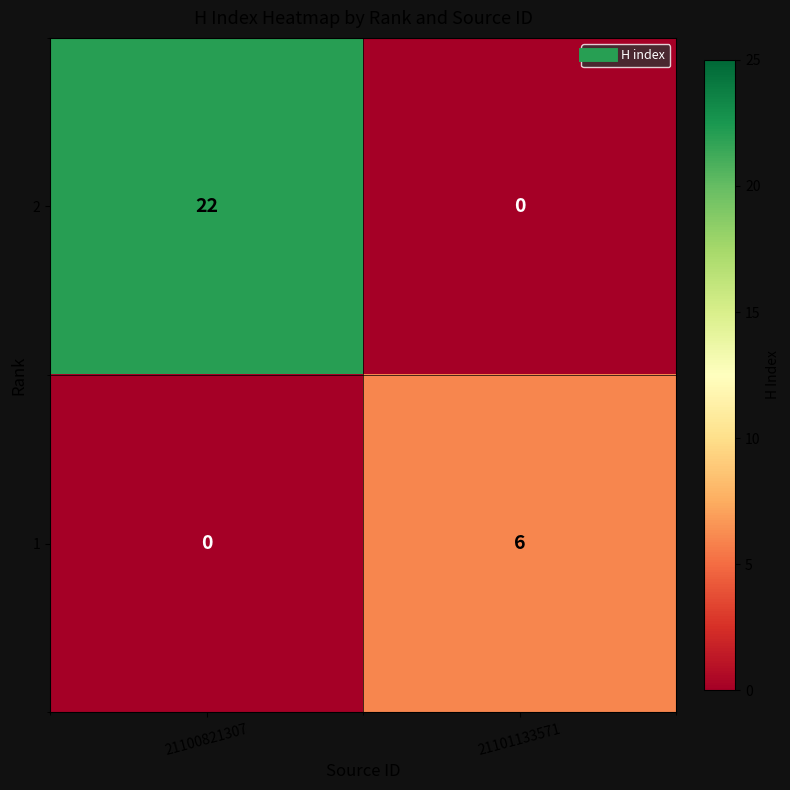

Reading left to right, extract all data points from this chart.

2: 22	0
1: 0	6